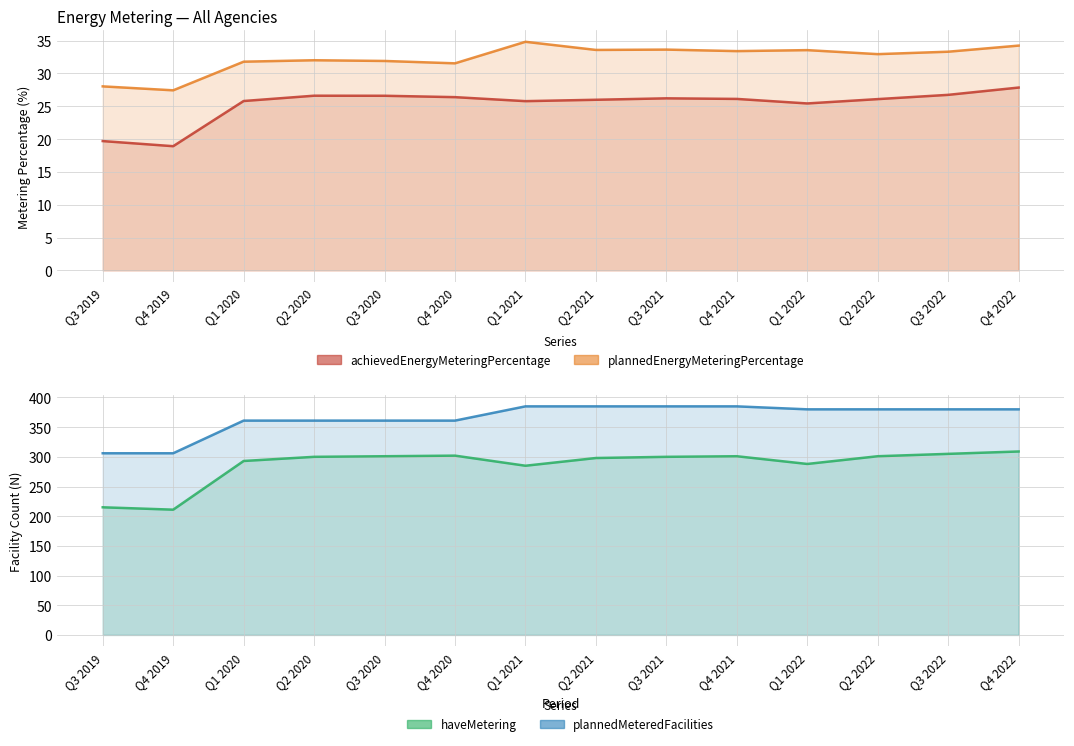

List the labels in order of plannedMeteredFacilities value, largest first.

Q1 2021, Q2 2021, Q3 2021, Q4 2021, Q1 2022, Q2 2022, Q3 2022, Q4 2022, Q1 2020, Q2 2020, Q3 2020, Q4 2020, Q3 2019, Q4 2019